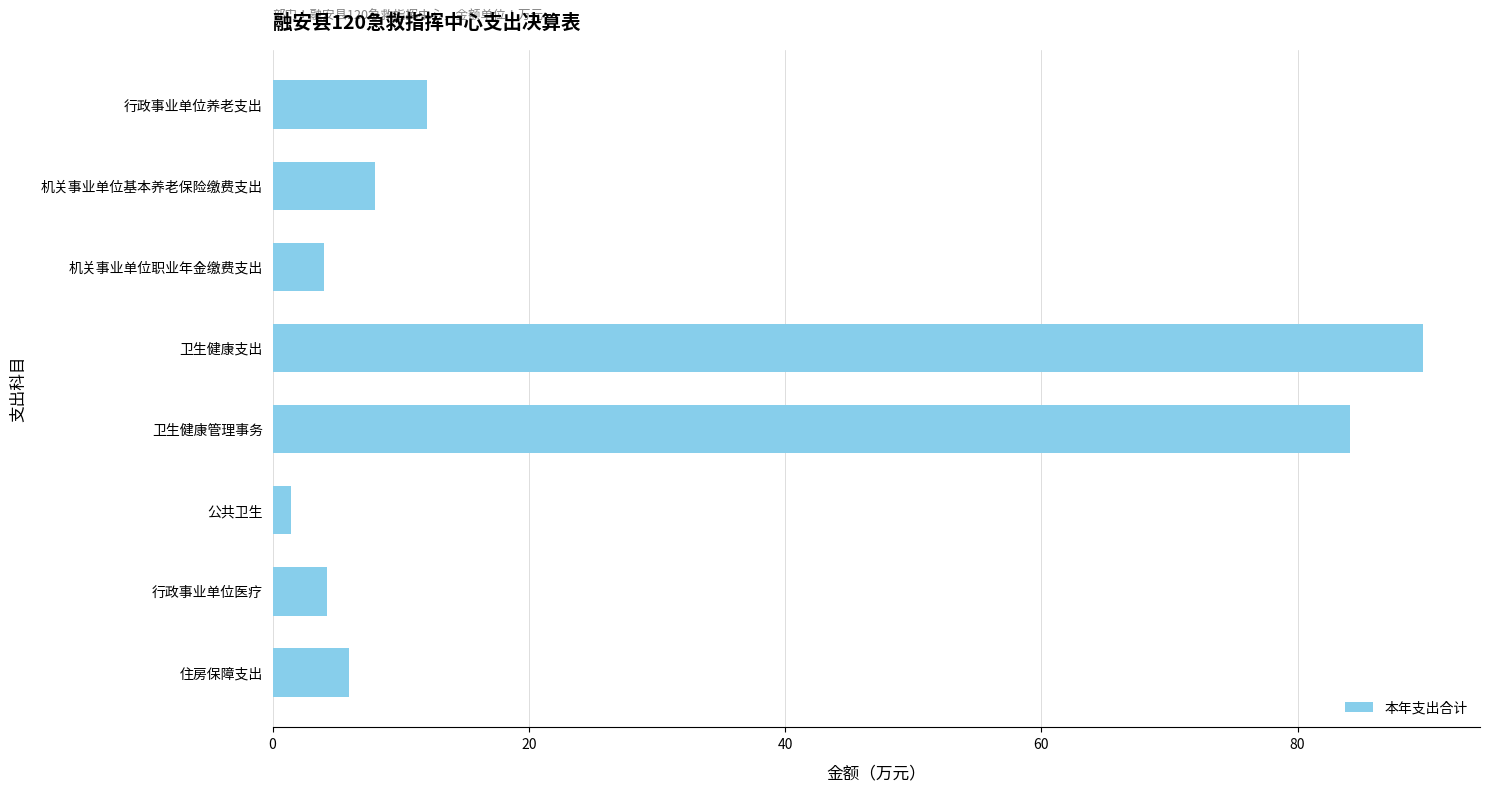

What is the label of the 5th bar from the top?

卫生健康管理事务